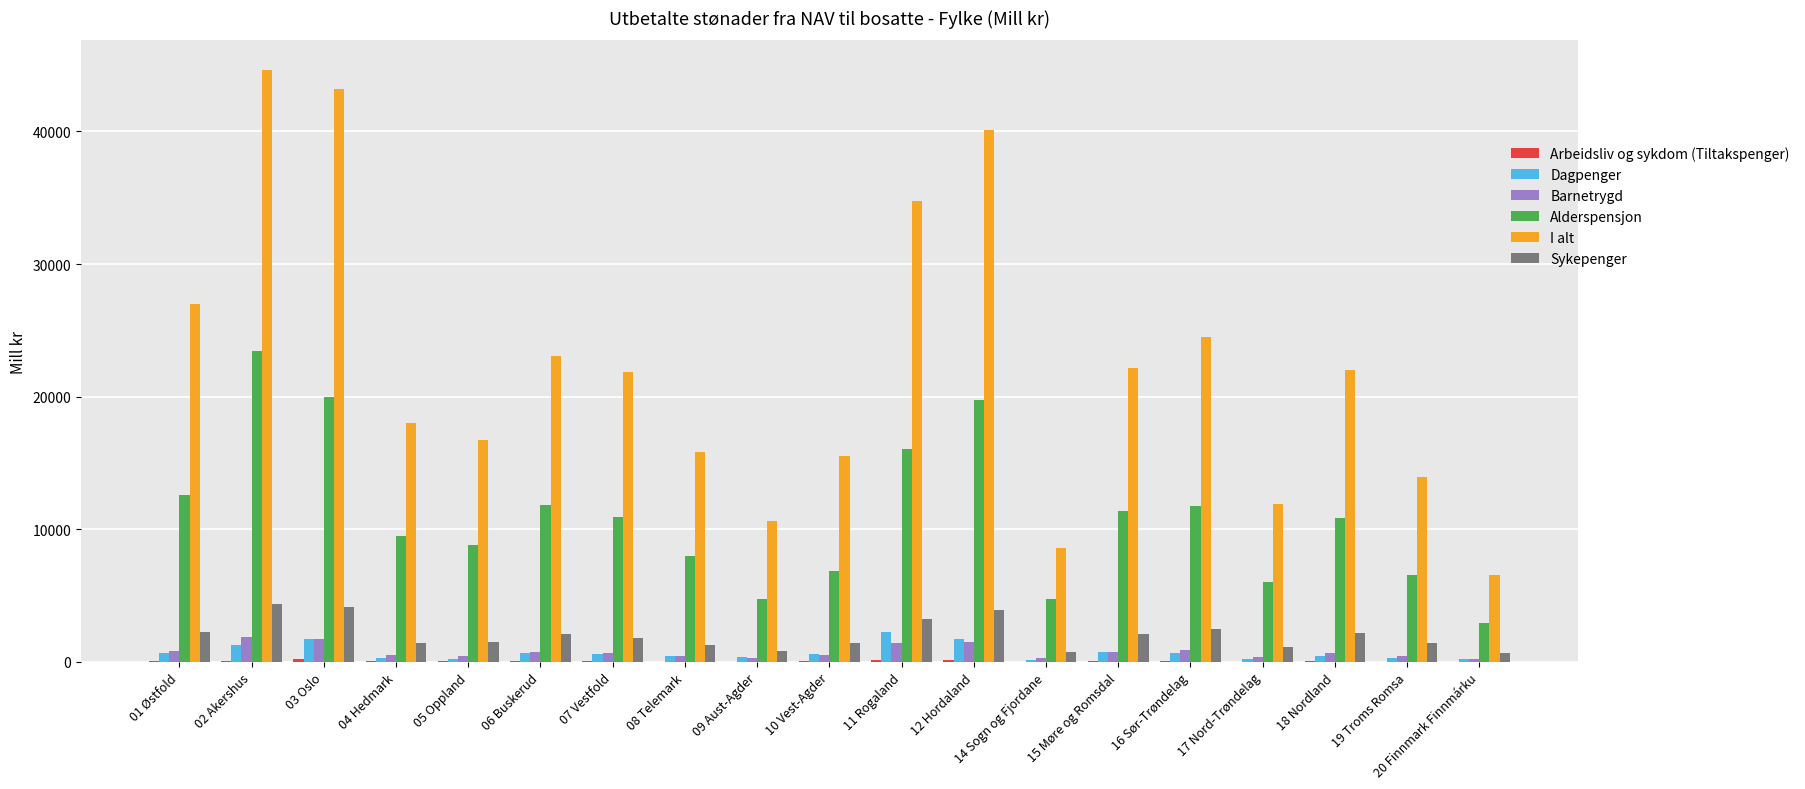

How many data points in Barnetrygd are above 652?

10